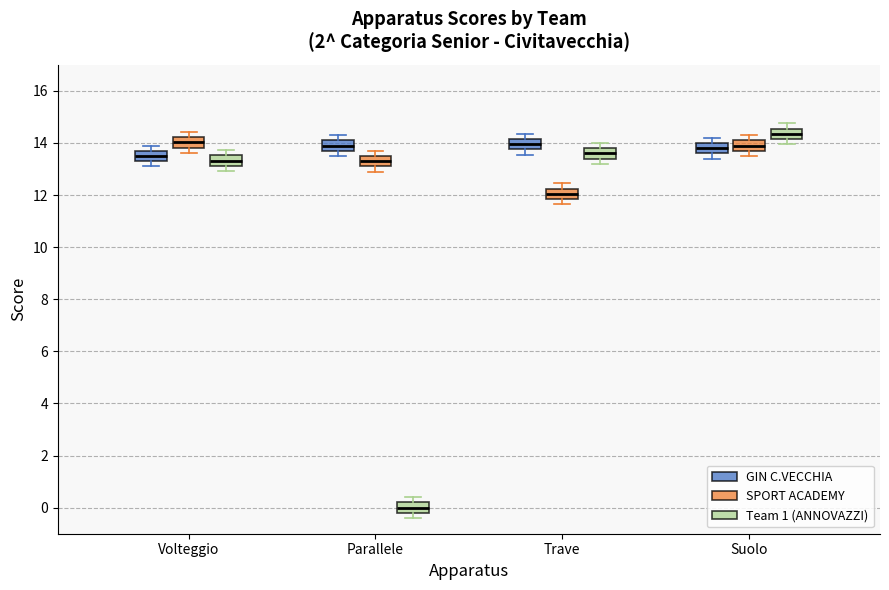

Reading left to right, read every box against the y-axis: the position of its median line, the range the box covers, and the ends of its whiskers. The values are not printed on the chart, so give them approximately, as read against the axis.

Volteggio (GIN C.VECCHIA): median 13.6, box 13.4 to 13.8, whiskers 13.2 to 14.0
Volteggio (SPORT ACADEMY): median 14.0, box 13.8 to 14.2, whiskers 13.6 to 14.4
Volteggio (Team 1 (ANNOVAZZI)): median 13.4, box 13.2 to 13.6, whiskers 13.0 to 13.8
Parallele (GIN C.VECCHIA): median 14.0, box 13.8 to 14.2, whiskers 13.6 to 14.4
Parallele (SPORT ACADEMY): median 13.4, box 13.2 to 13.6, whiskers 13.0 to 13.8
Parallele (Team 1 (ANNOVAZZI)): median 0.0, box -0.2 to 0.2, whiskers -0.4 to 0.4
Trave (GIN C.VECCHIA): median 14.0, box 13.8 to 14.2, whiskers 13.6 to 14.4
Trave (SPORT ACADEMY): median 12.0, box 11.8 to 12.2, whiskers 11.6 to 12.4
Trave (Team 1 (ANNOVAZZI)): median 13.6, box 13.4 to 13.8, whiskers 13.2 to 14.0
Suolo (GIN C.VECCHIA): median 13.8, box 13.6 to 14.0, whiskers 13.4 to 14.2
Suolo (SPORT ACADEMY): median 14.0, box 13.8 to 14.2, whiskers 13.6 to 14.4
Suolo (Team 1 (ANNOVAZZI)): median 14.4, box 14.2 to 14.6, whiskers 14.0 to 14.8